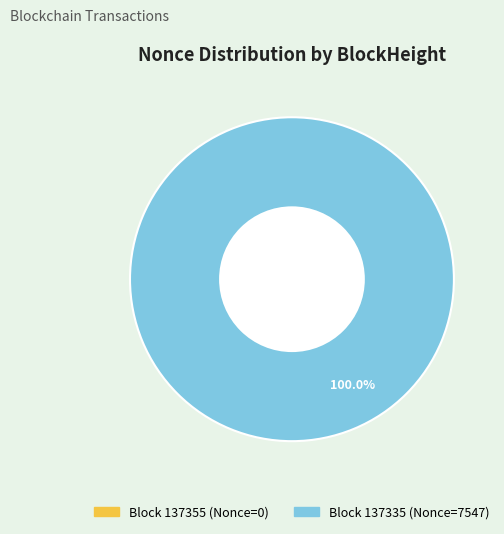

Which slice is the smallest?

137355